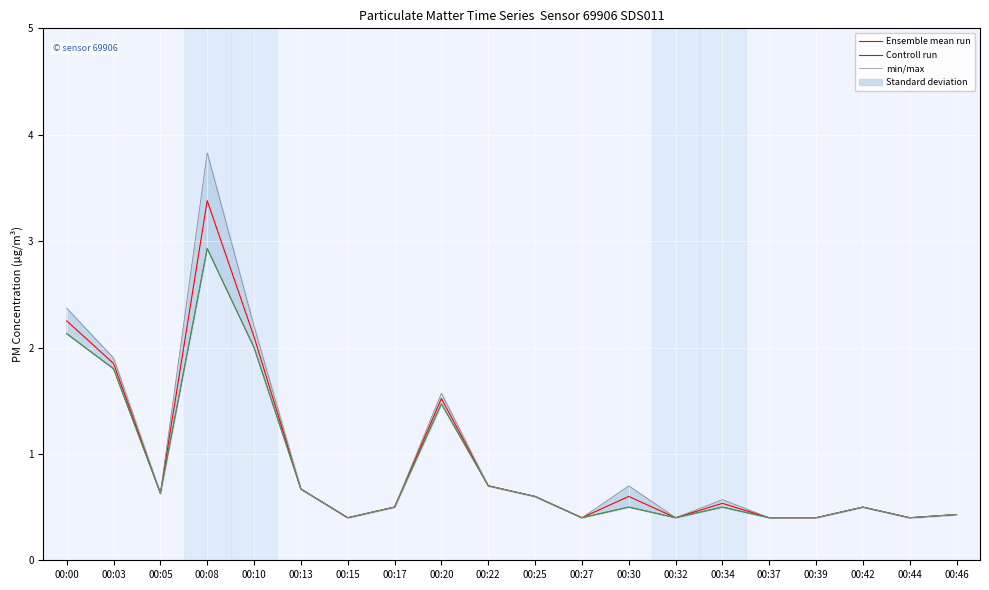

What is the approximate value of Ensemble mean run at 00:08?

3.4